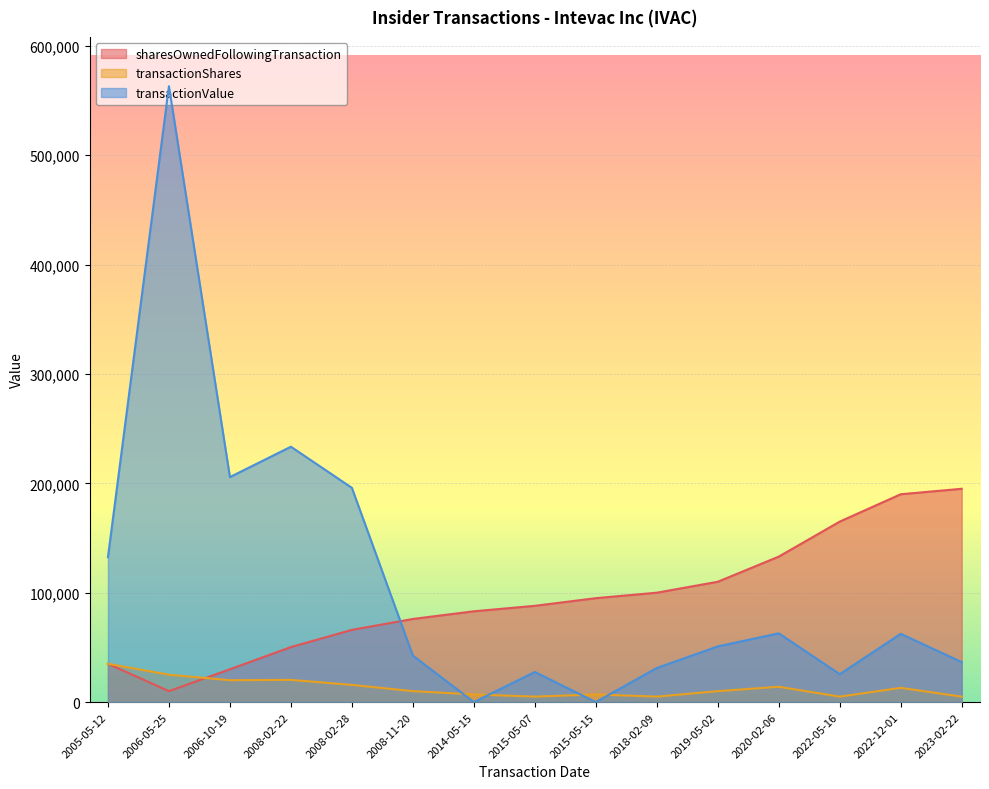

The value of sharesOwnedFollowingTransaction at 2015-05-07 is 141709. True or false?

False